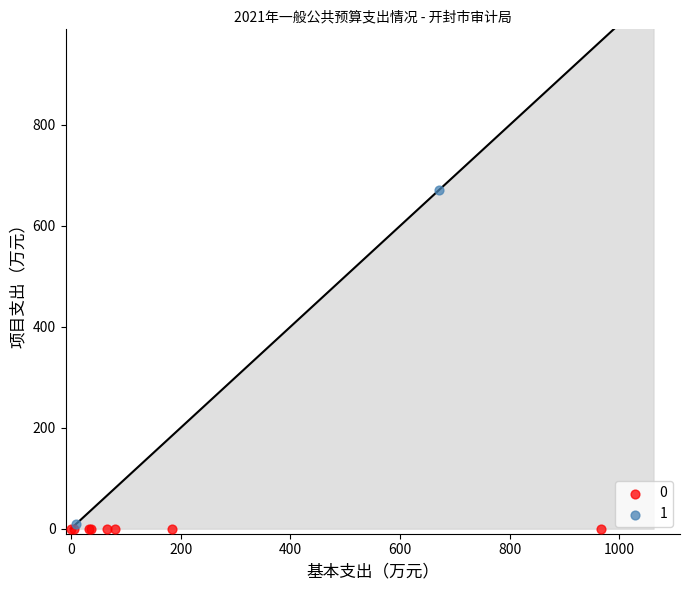

What are all the series names shown in the legend?

0, 1